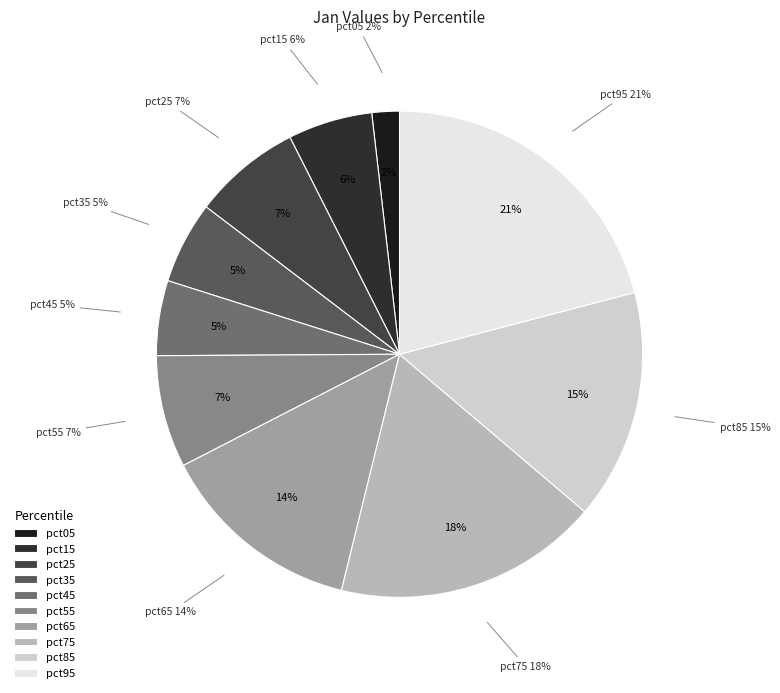

Count the number of slices in the pie.

10